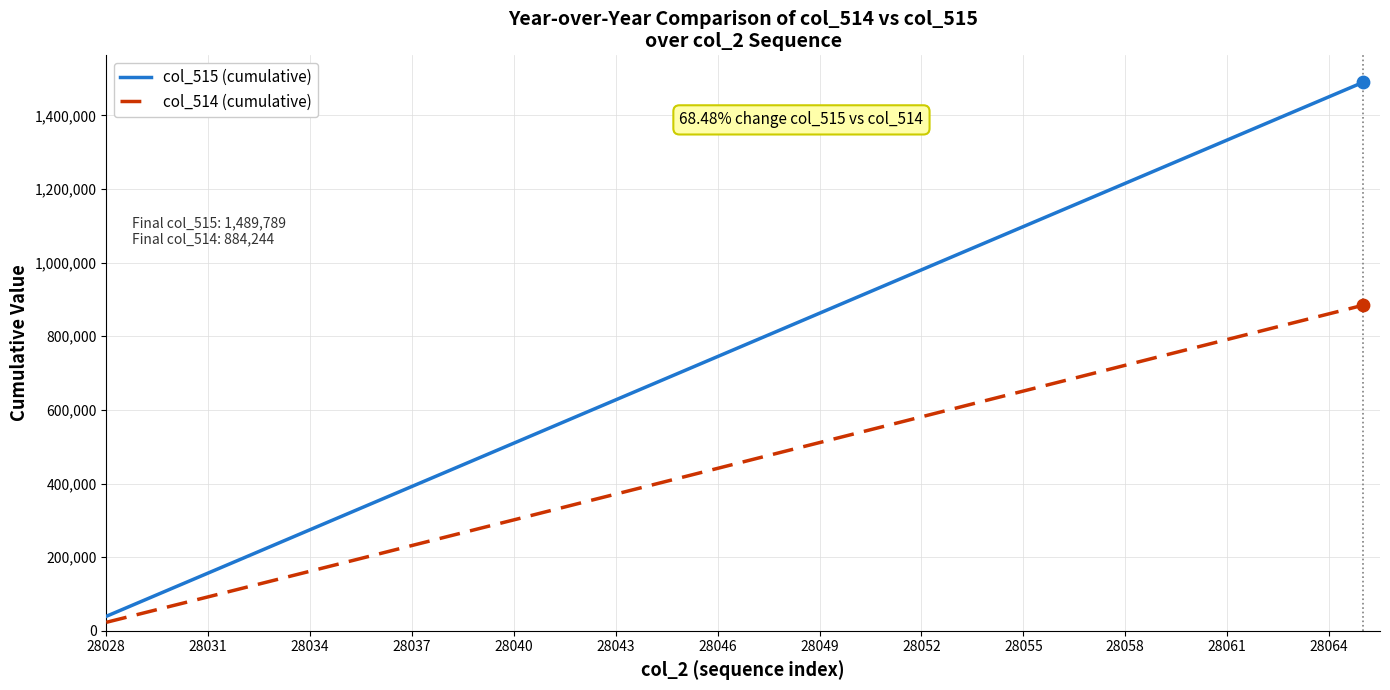

Which series has the largest total across all categories?

col_515 (cumulative)